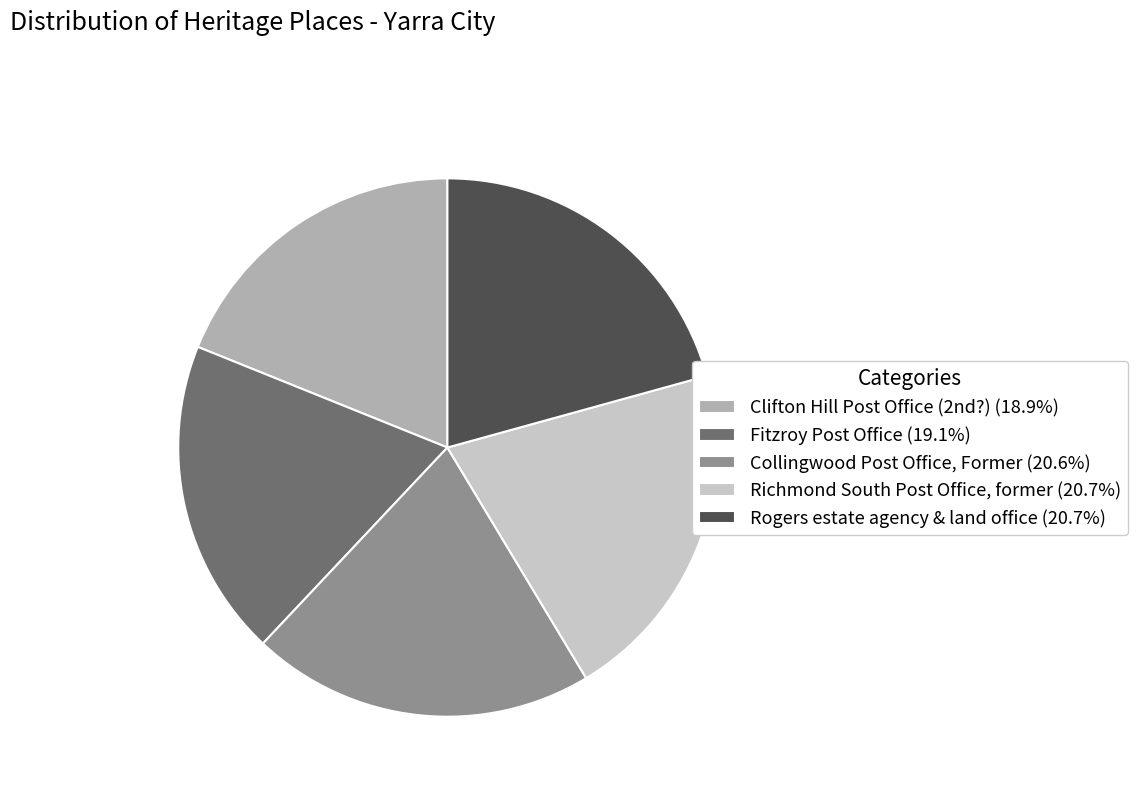

Is the sum of Richmond South Post Office, former (20.7%) and Rogers estate agency & land office (20.7%) greater than half?

No